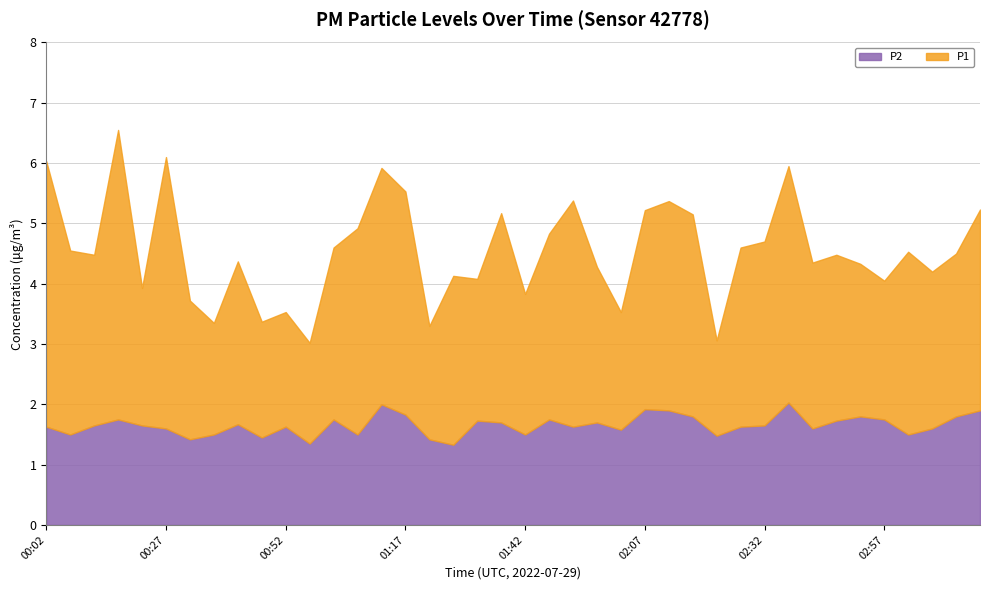

What is the highest value of the P2 series?

2.0